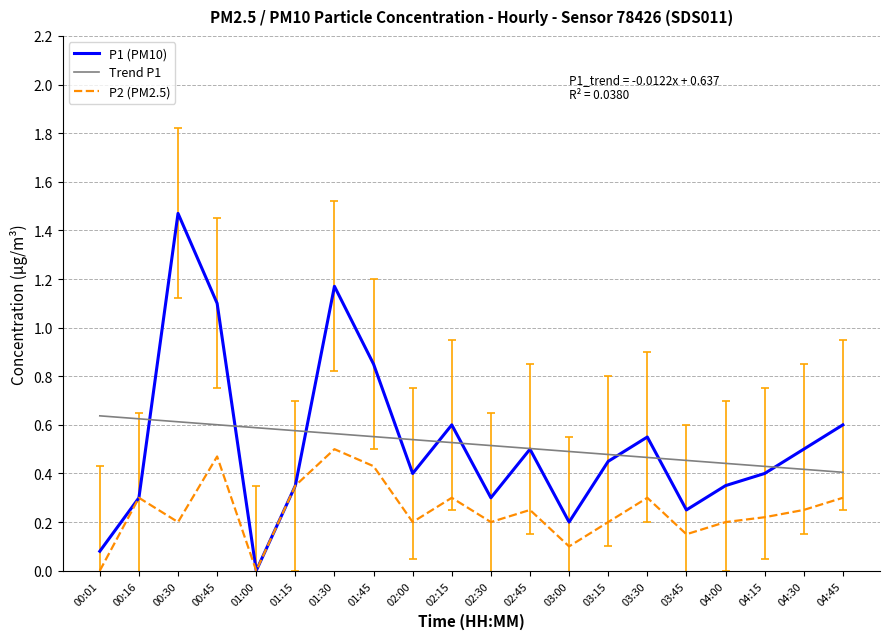

What is the total value across all series at 01:30?

2.2